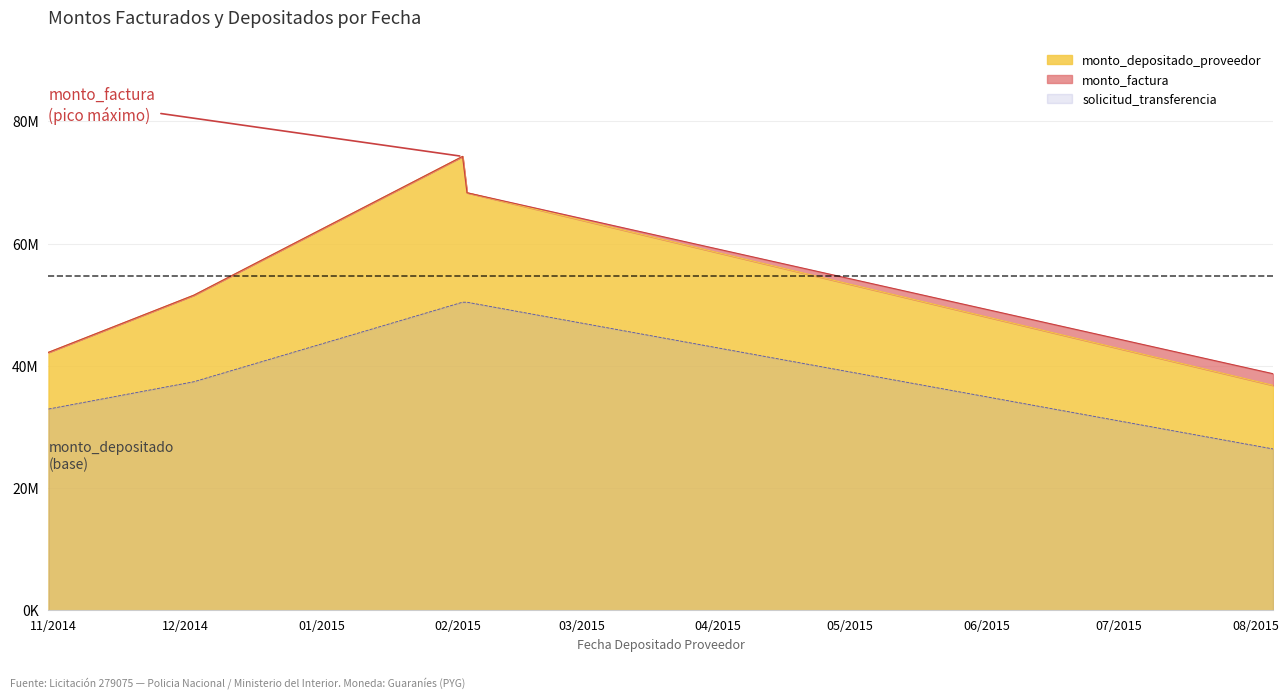

What is the sum of the monto_factura values at 2015-02-02 and 2014-10-31?

110527504